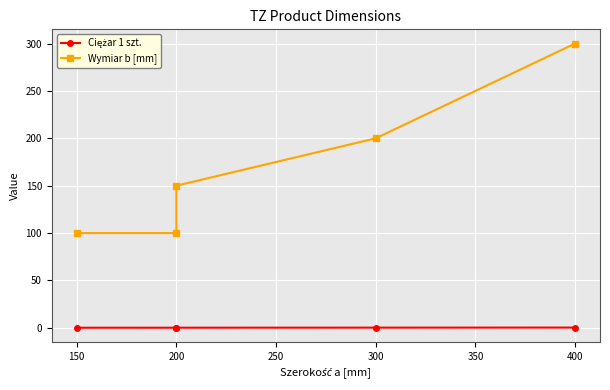

What is the approximate value of Ciężar 1 szt. at 150?

0.1